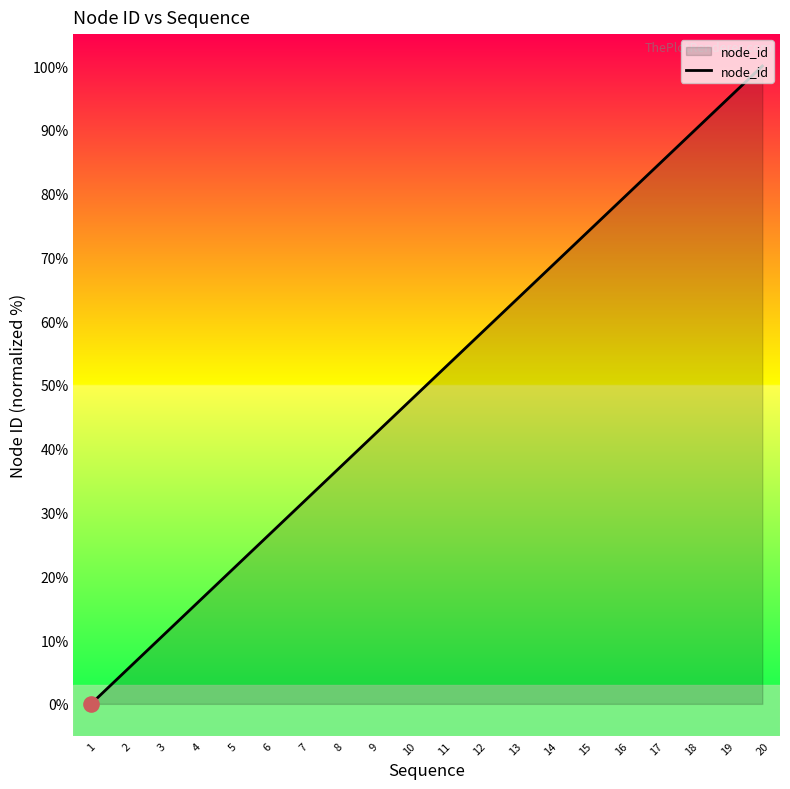

What is the change in value from 5 to 16?

+57.9